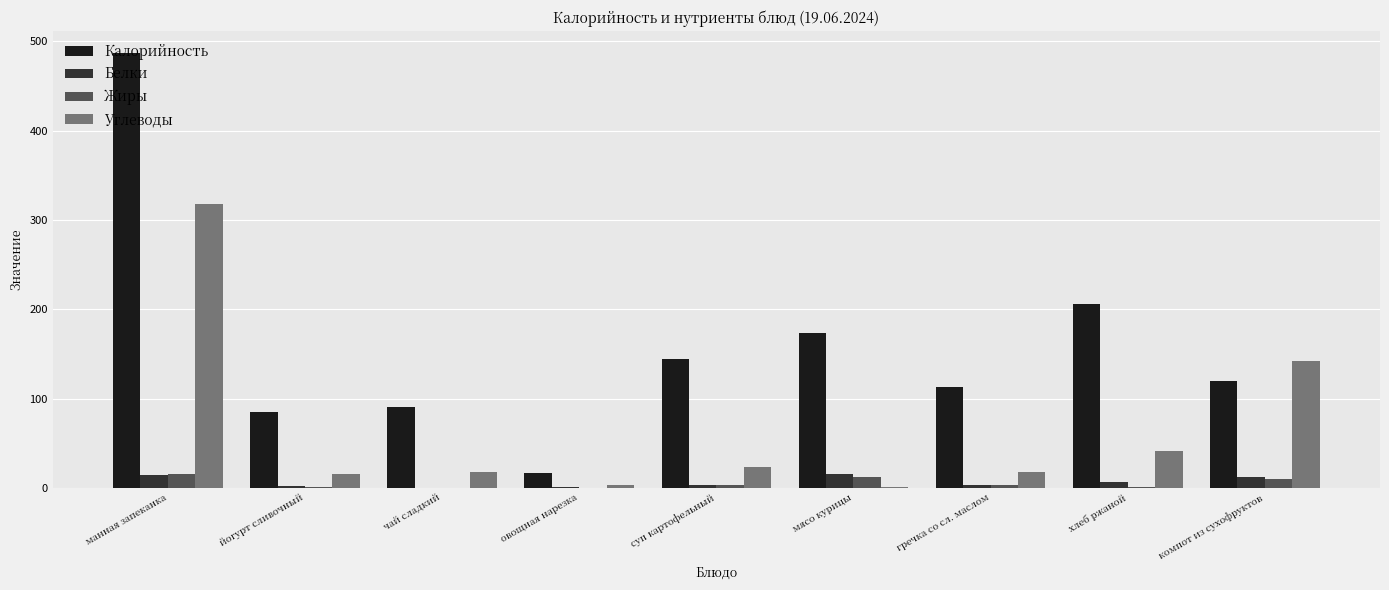

Which series changed the most between чай сладкий and хлеб ржаной?

Калорийность